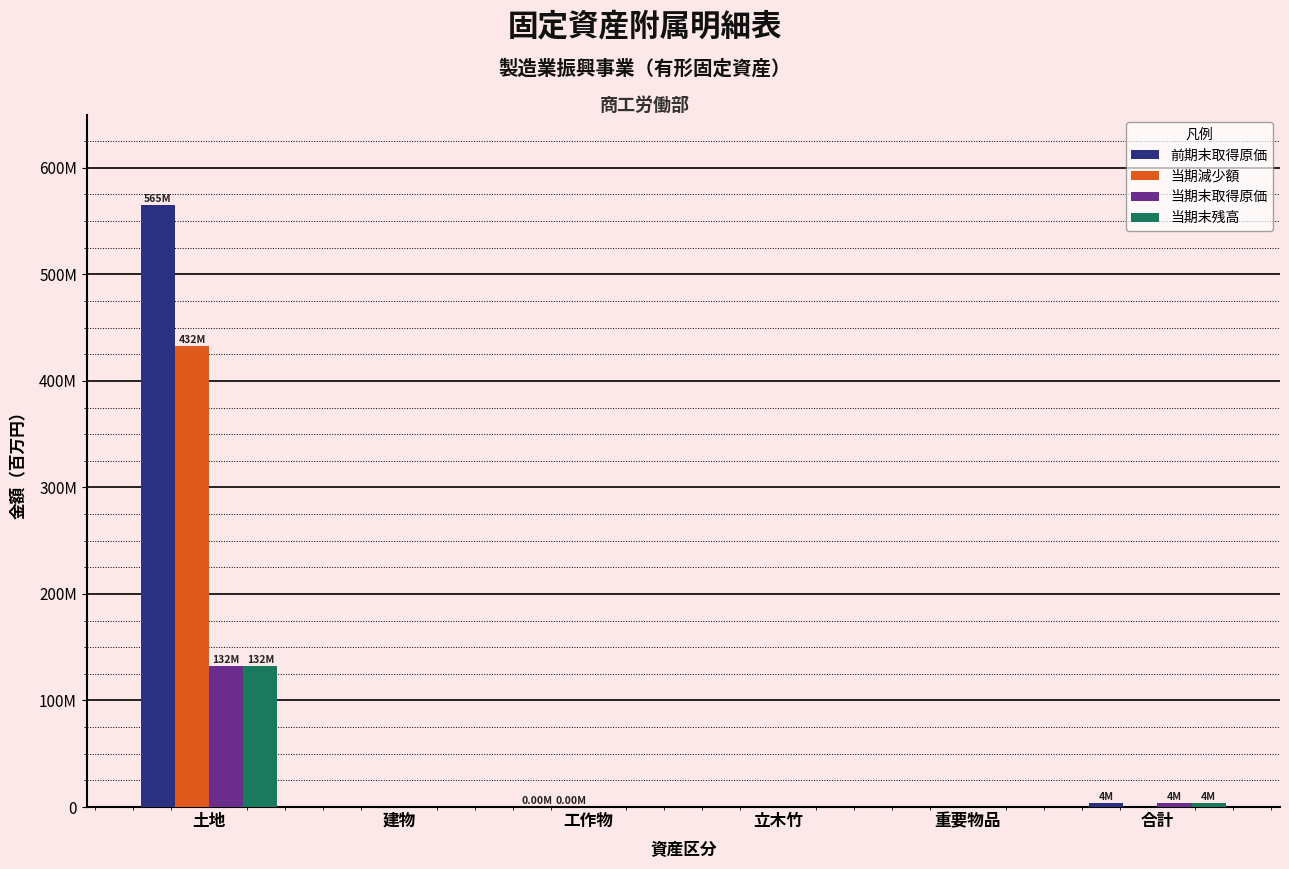

Rank the series at 土地 from highest to lowest value.

前期末取得原価, 当期減少額, 当期末取得原価, 当期末残高